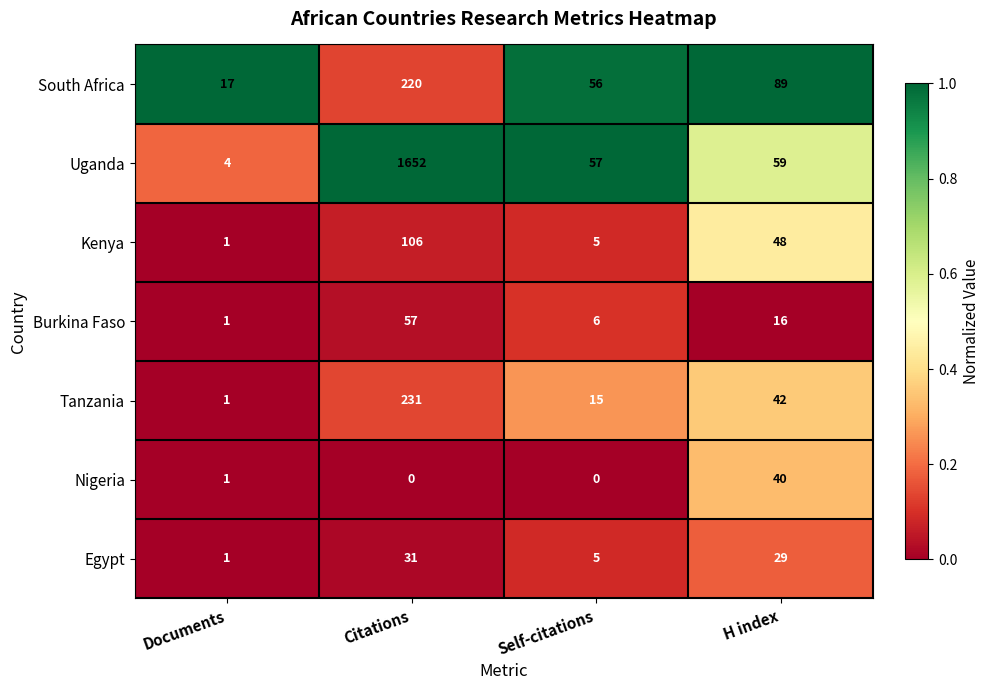

What is the difference between the second highest and second lowest values in the Tanzania series?

27